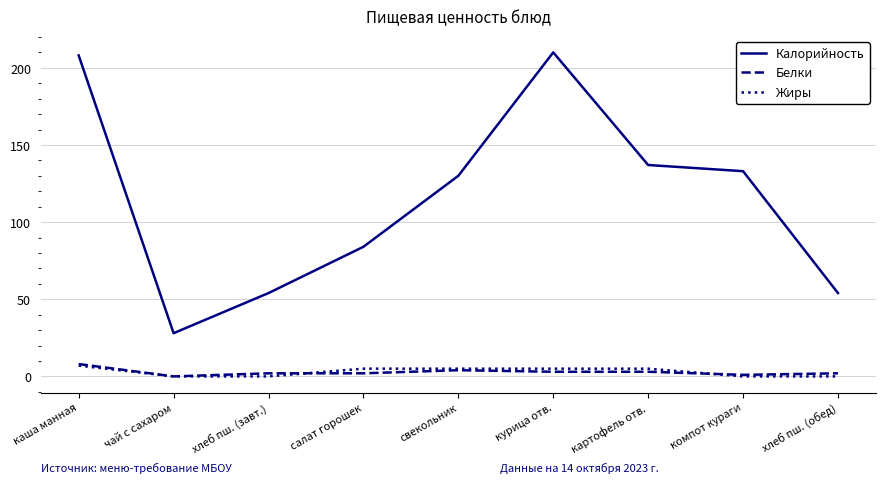

Where does the Калорийность series first go above 130?

каша манная